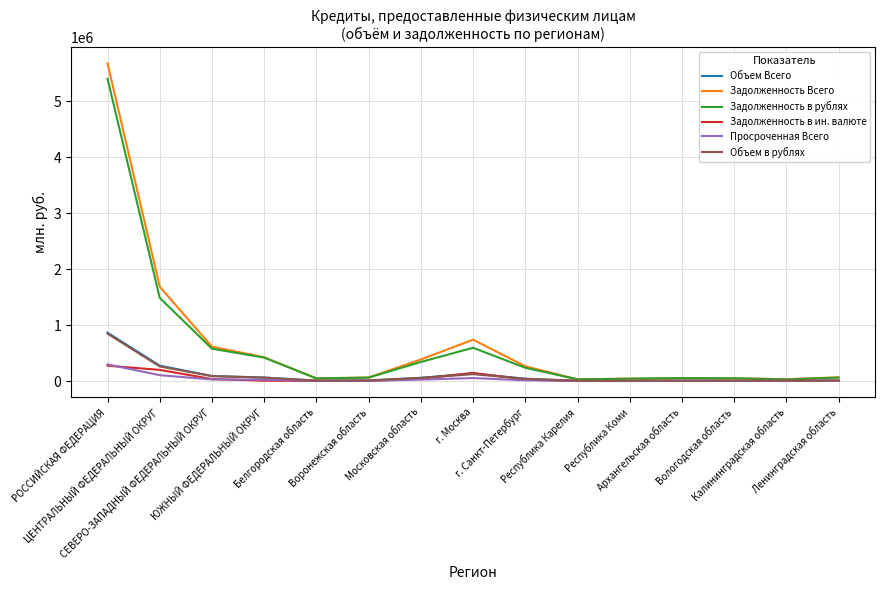

What is the total value across all series at Белгородская область?

110029